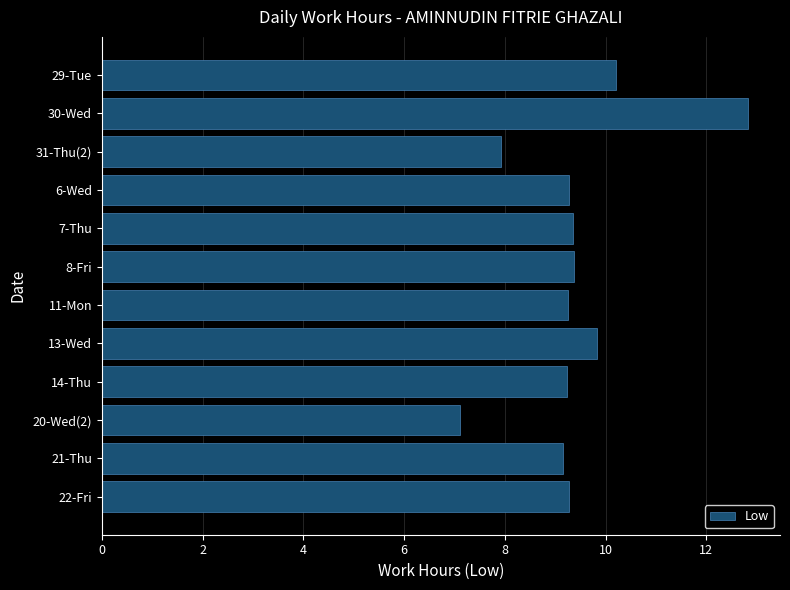

What is the difference between the maximum and minimum values?

5.7